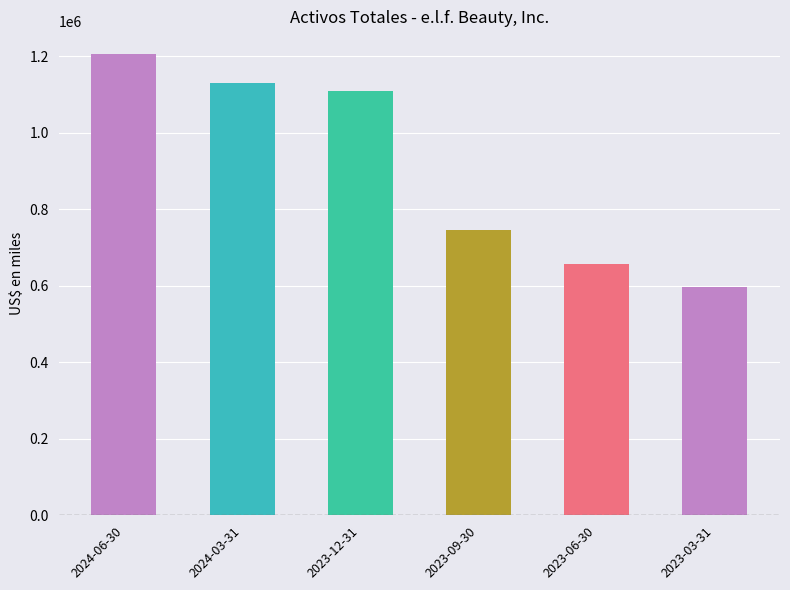

Where is the data nearest to the value 900216?

2023-09-30